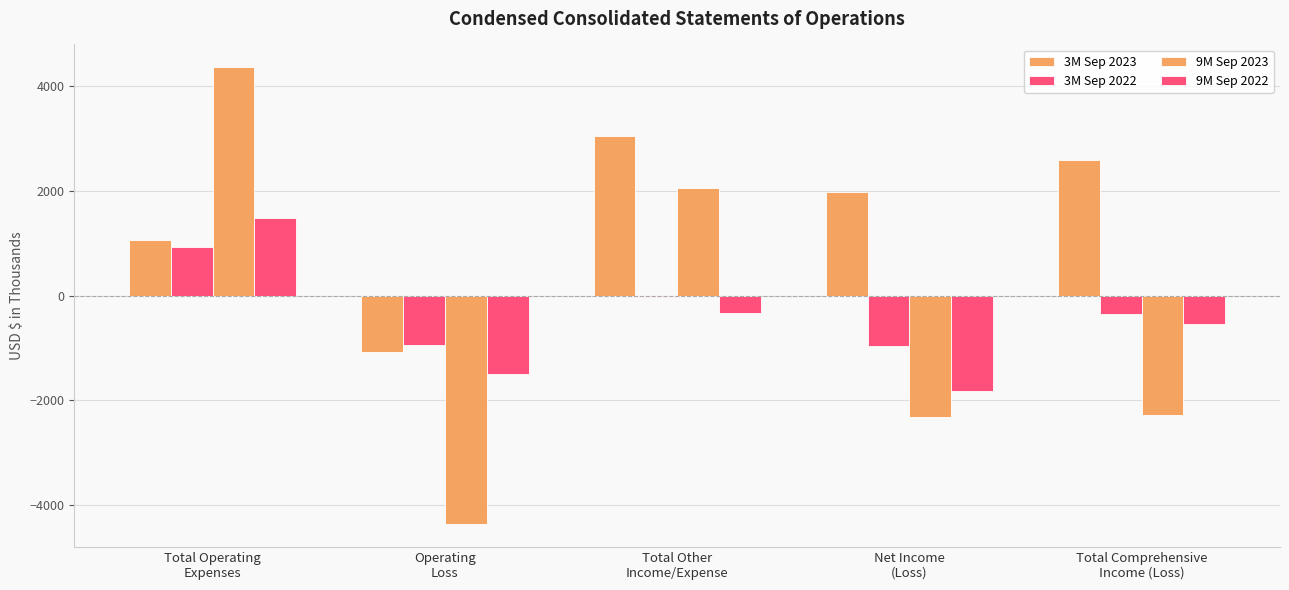

Which label corresponds to the smallest value in the chart?

Operating
Loss